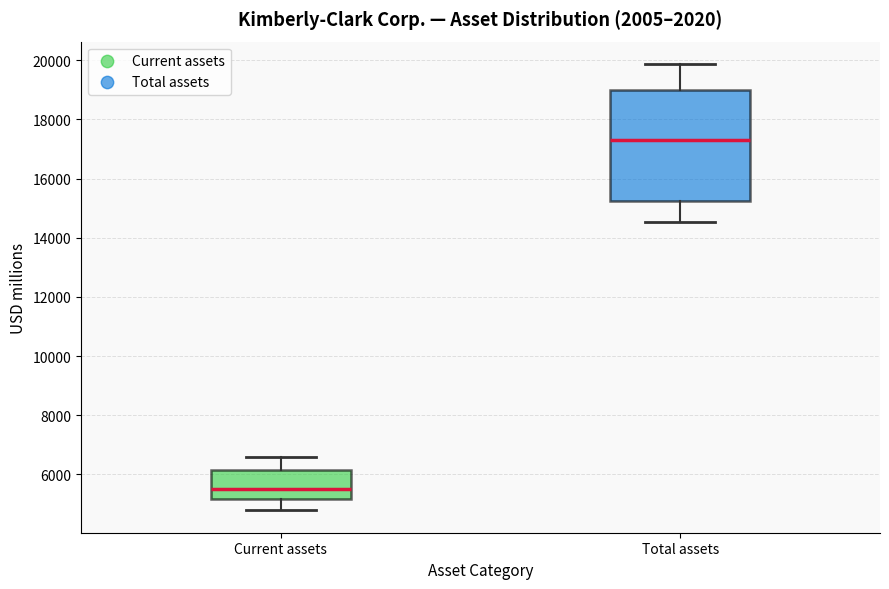

Reading left to right, transcribe this box plot: for each box, give where its median line is, the range the box spans, and where its two whiskers end, as read against the y-axis. The values are not printed on the chart, so give them approximately, as read against the axis.

Current assets: median 5400, box 5200 to 6200, whiskers 4800 to 6600
Total assets: median 17200, box 15200 to 19000, whiskers 14600 to 19800